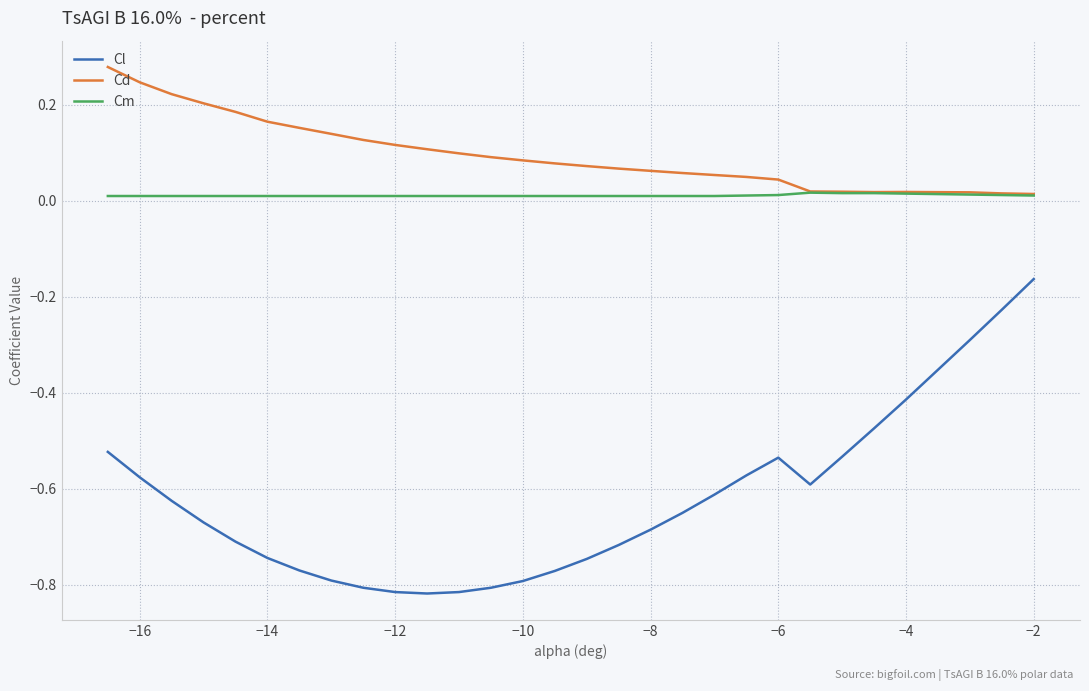

True or false: Cl and Cd intersect in this chart.

False